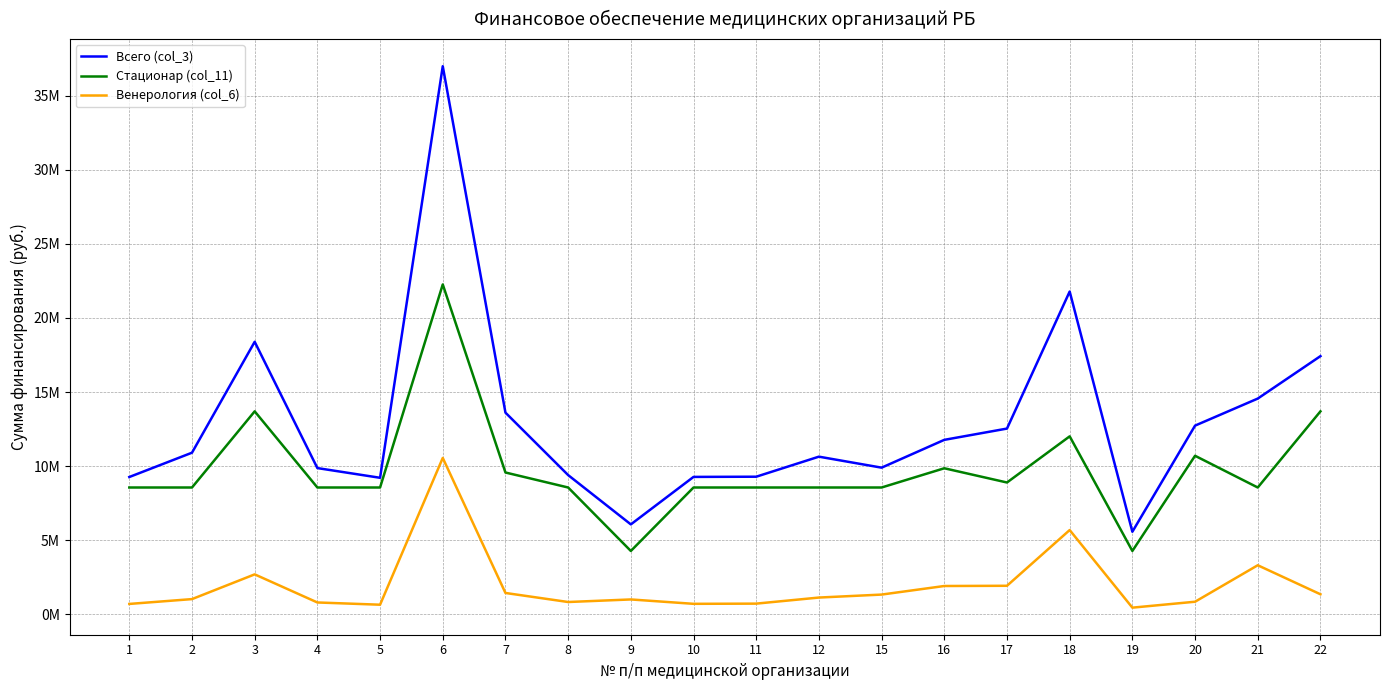

Read the Всего (col_3) value at 1.

9270038